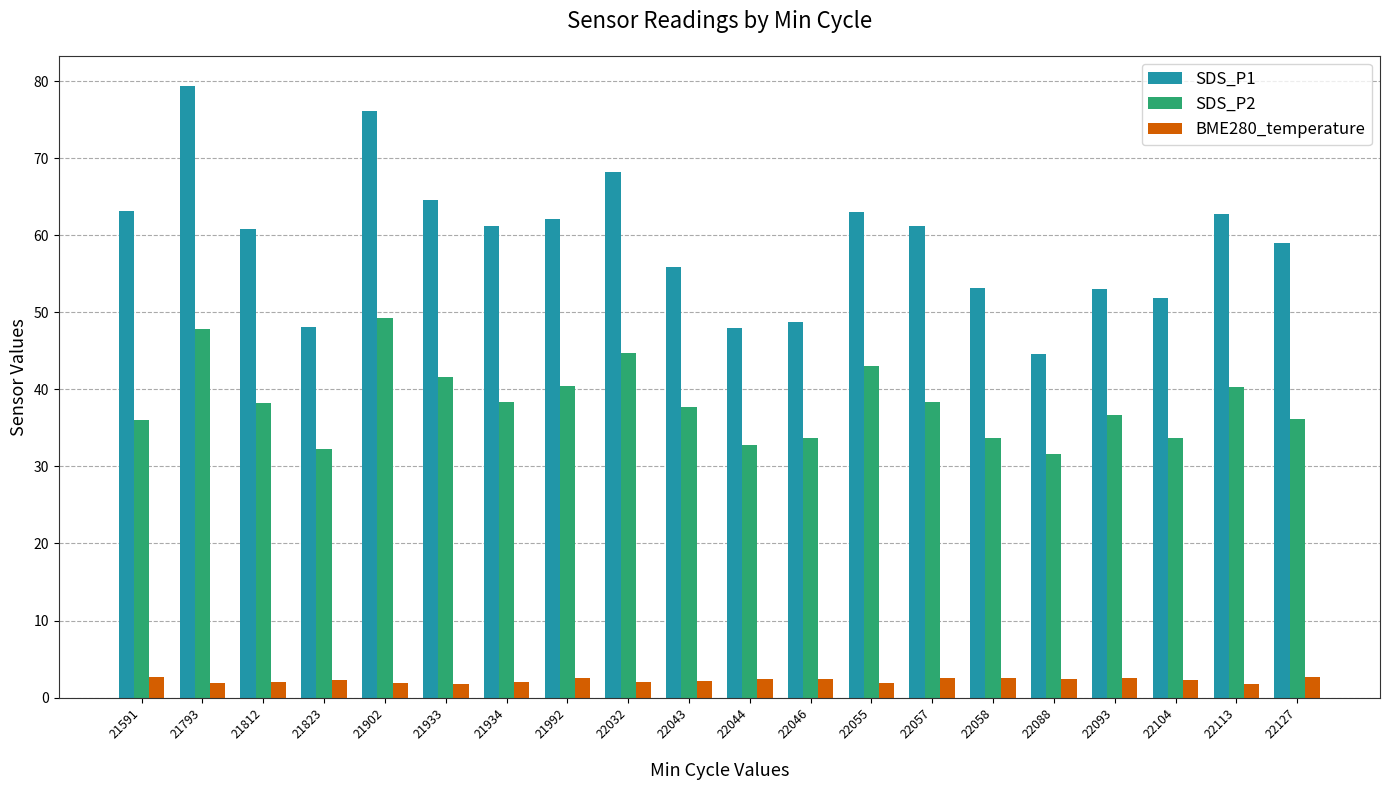

What is the spread (max minus min) of values at 22044?

45.7